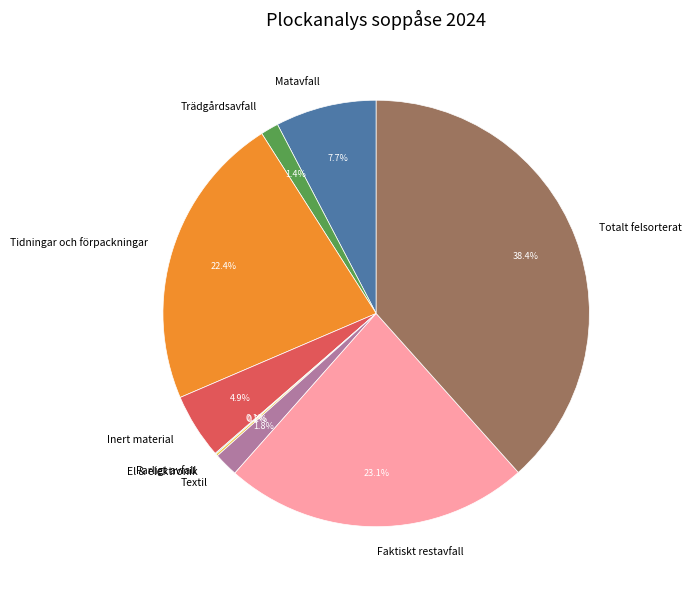

Is there any slice that represents more than half of the pie?

No